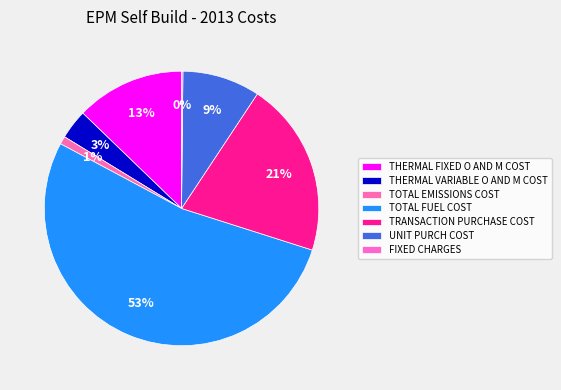

What percentage is the TRANSACTION PURCHASE COST slice, to the nearest percent?

21%